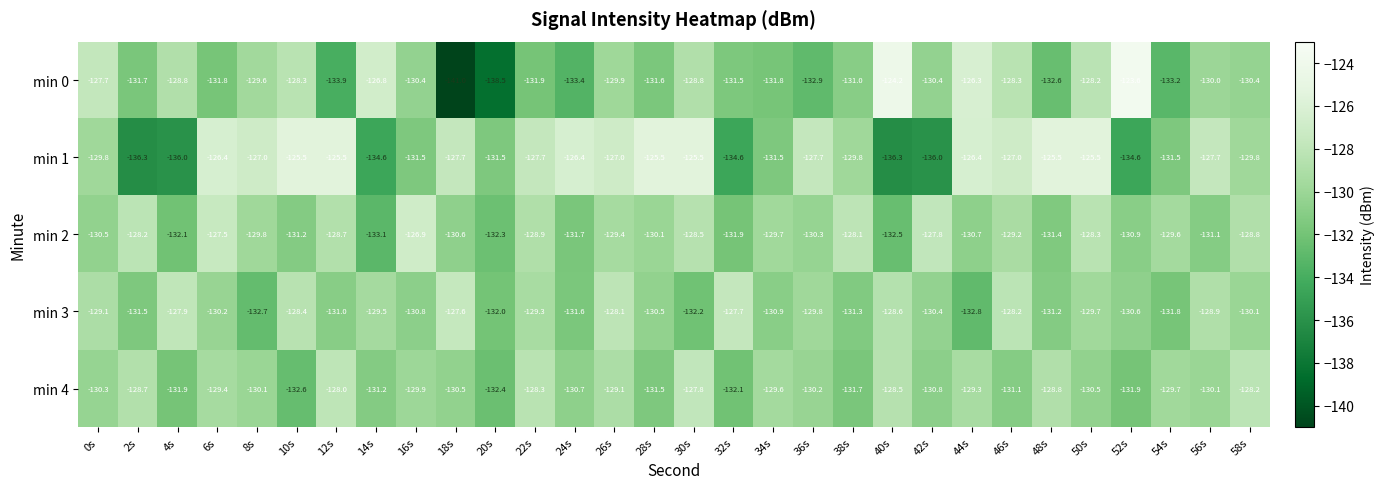

What is the total value across all series at 10s?

-646.0